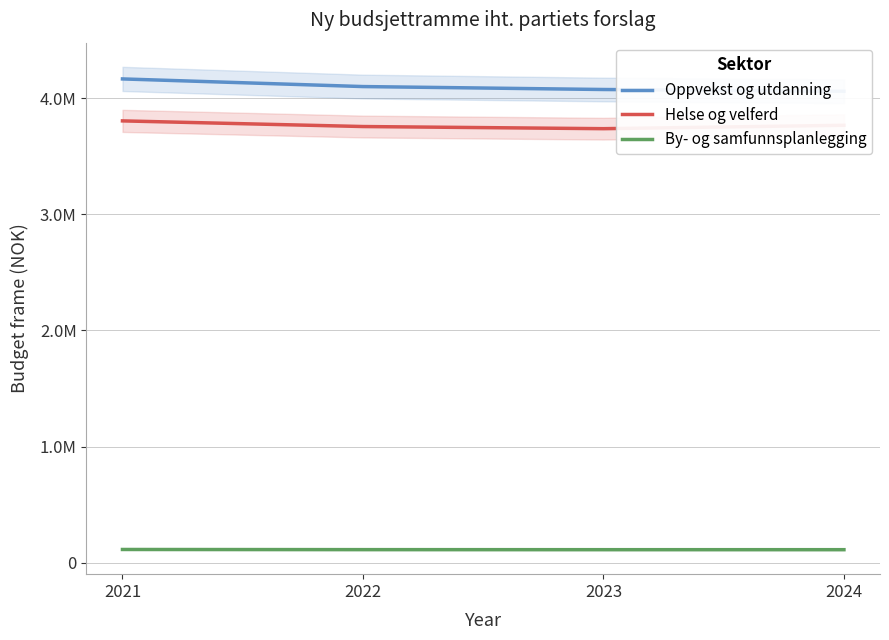

The value of Helse og velferd at 2023 is 1902470. True or false?

False